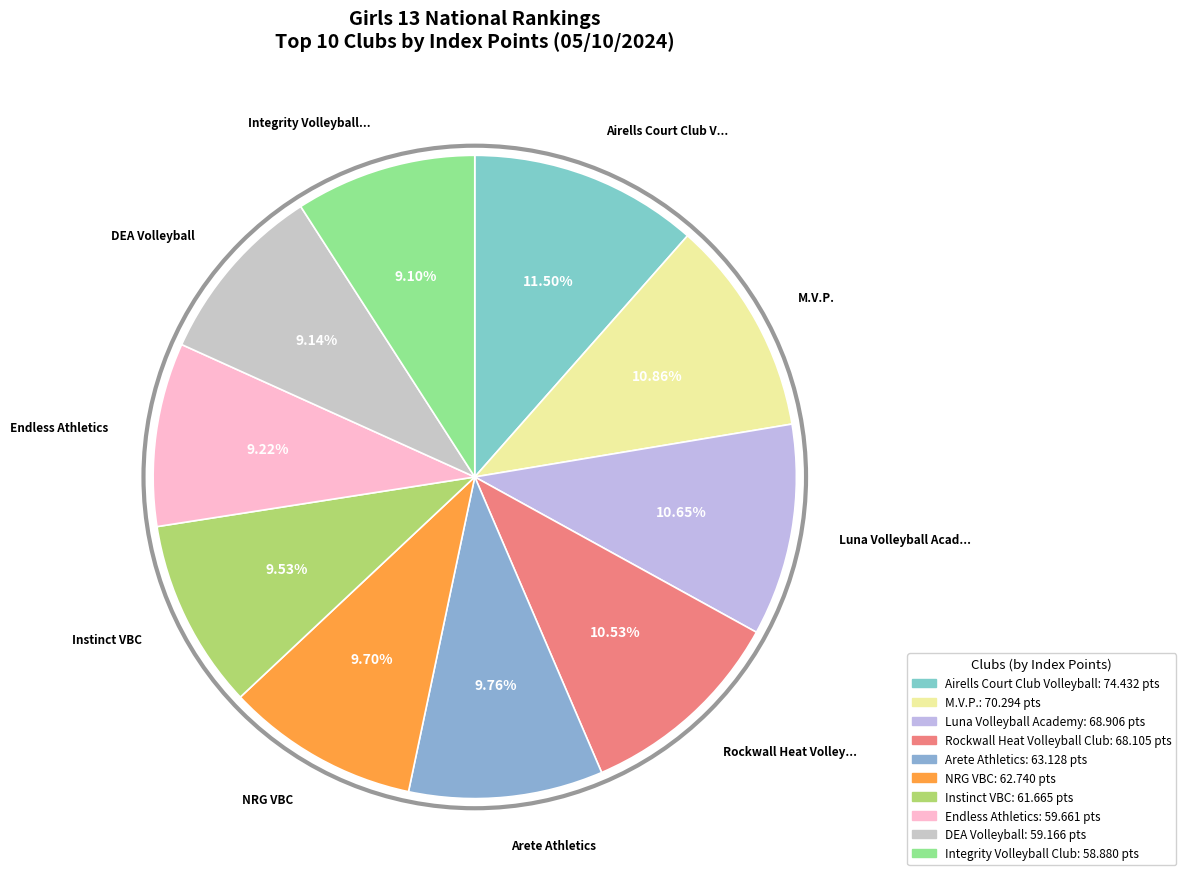

Is there any slice that represents more than half of the pie?

No